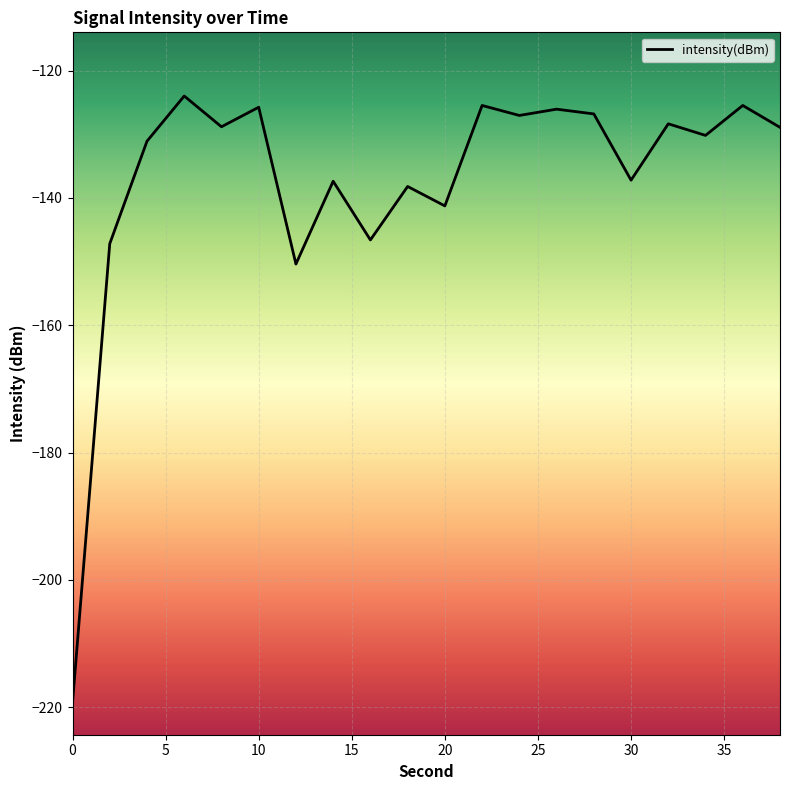

What is the minimum value shown in the chart?

-219.3